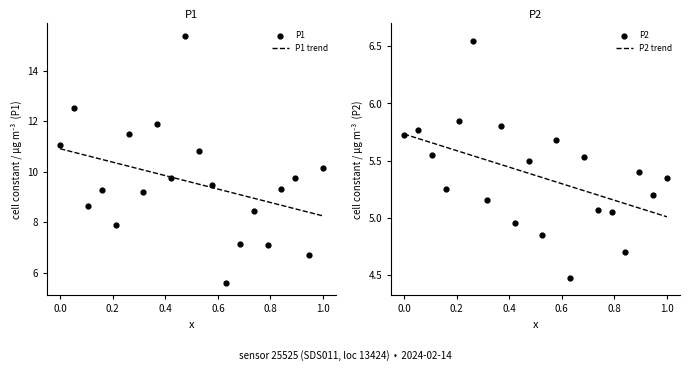

What are all the series names shown in the legend?

P1, P2